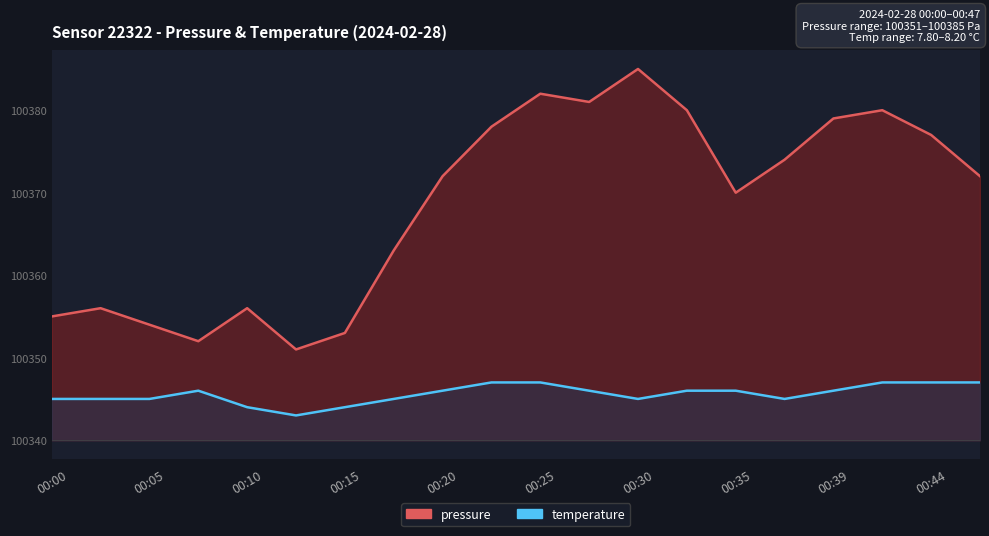

Which category has the highest value in the temperature series?

00:44